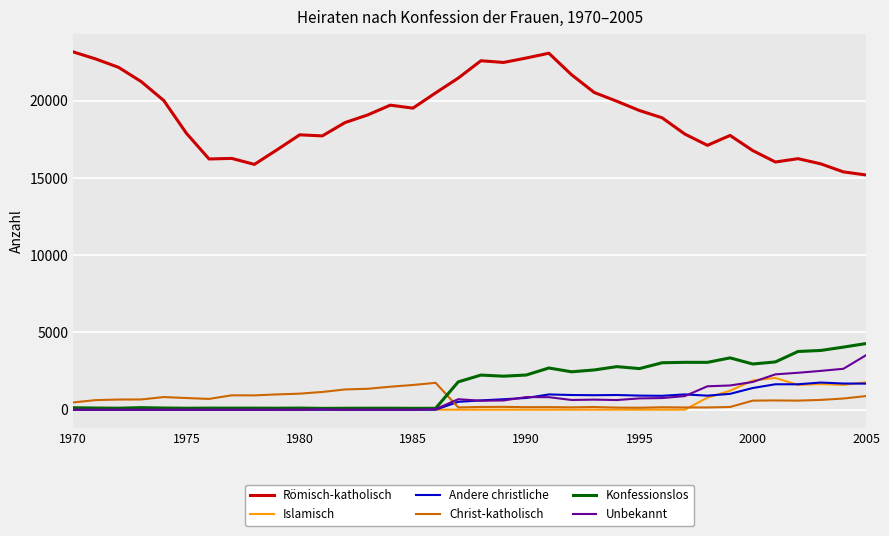

Which series has the largest range (max minus min)?

Römisch-katholisch